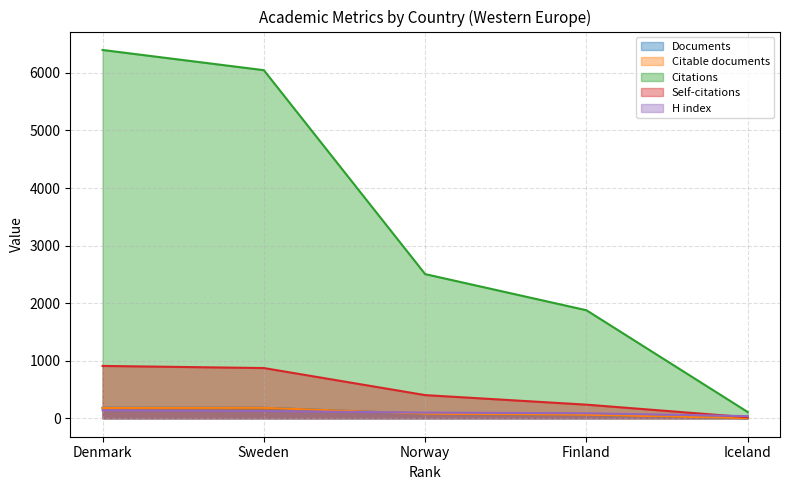

At which category does the chart reach its minimum across all series?

Iceland